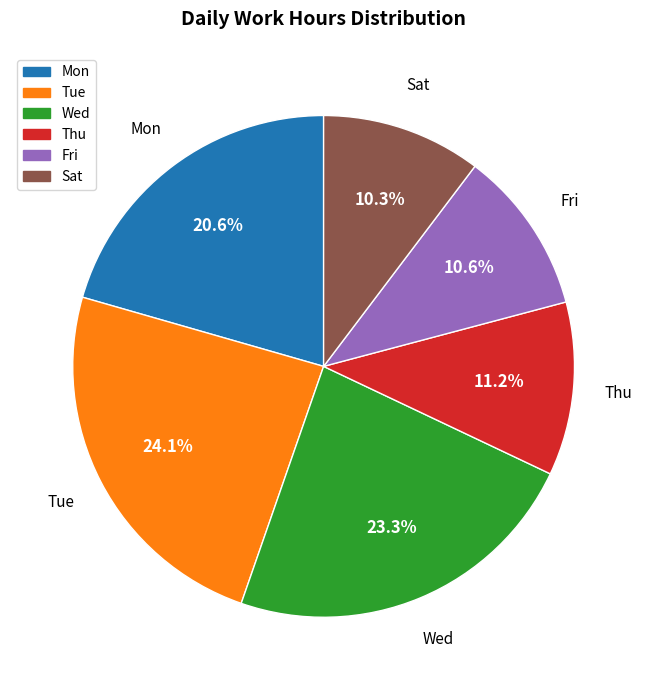

How many slices are in this pie chart?

6